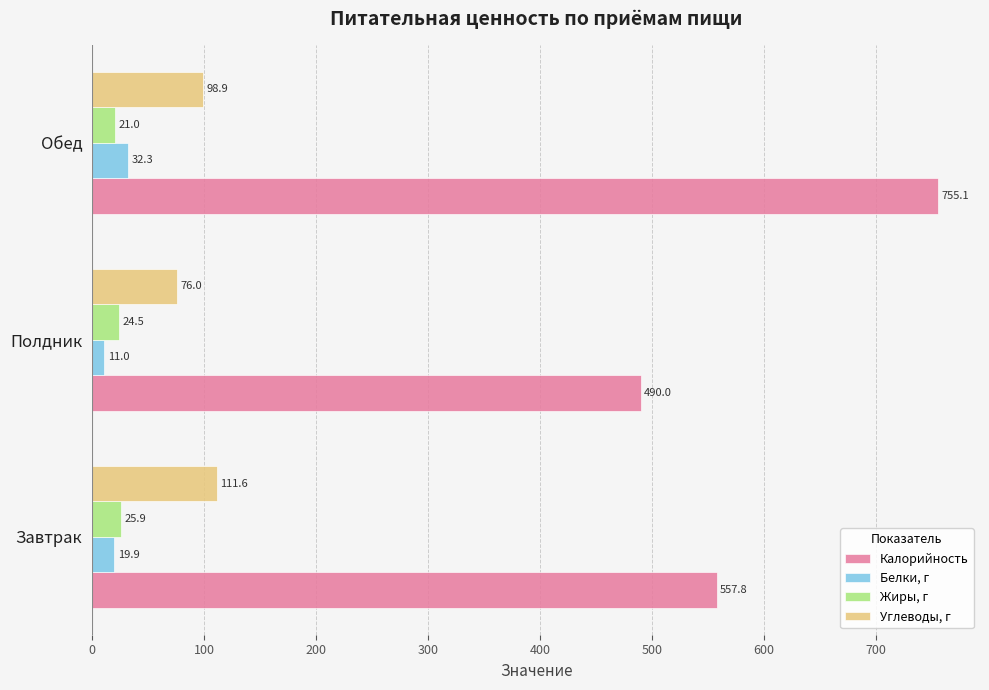

What are all the series names shown in the legend?

Калорийность, Белки, г, Жиры, г, Углеводы, г